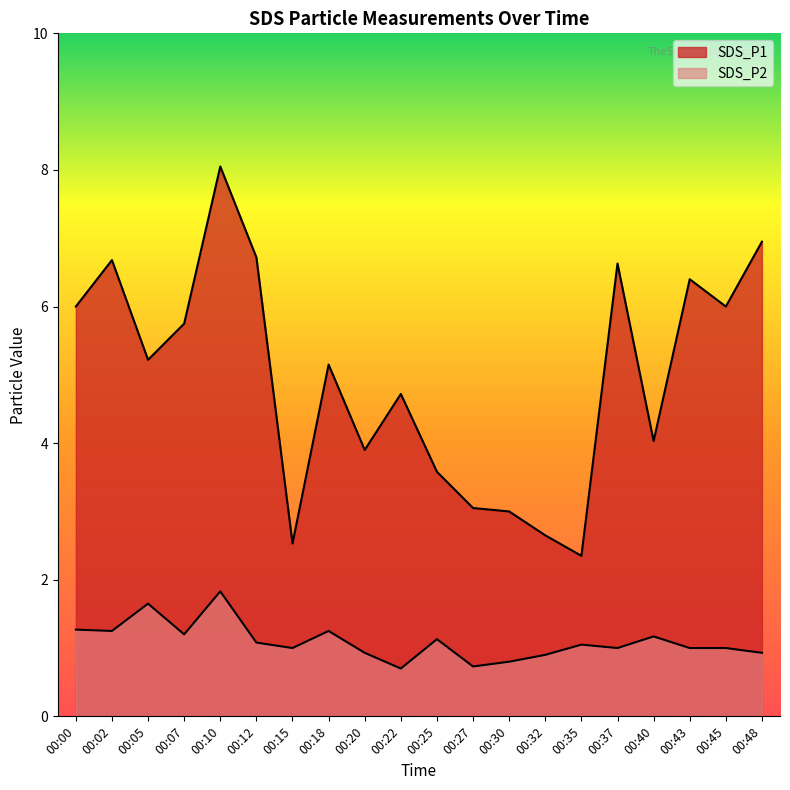

Reading right to left, list all the values displayed in this chart.

SDS_P1: 00:48=7.0	00:45=6.0	00:43=6.4	00:40=4.0	00:37=6.6	00:35=2.4	00:32=2.6	00:30=3.0	00:27=3.0	00:25=3.6	00:22=4.7	00:20=3.9	00:18=5.2	00:15=2.5	00:12=6.7	00:10=8.1	00:07=5.8	00:05=5.2	00:02=6.7	00:00=6.0
SDS_P2: 00:48=0.9	00:45=1.0	00:43=1.0	00:40=1.2	00:37=1.0	00:35=1.1	00:32=0.9	00:30=0.8	00:27=0.7	00:25=1.1	00:22=0.7	00:20=0.9	00:18=1.2	00:15=1.0	00:12=1.1	00:10=1.8	00:07=1.2	00:05=1.6	00:02=1.2	00:00=1.3